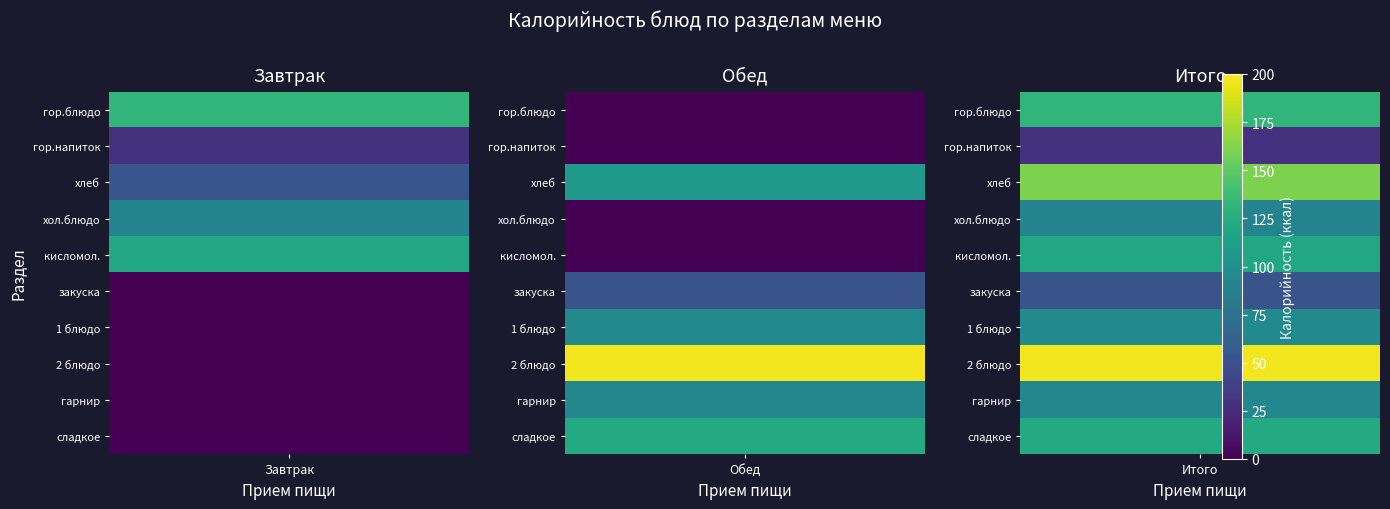

At how many categories does at least one series exceed 122?

3